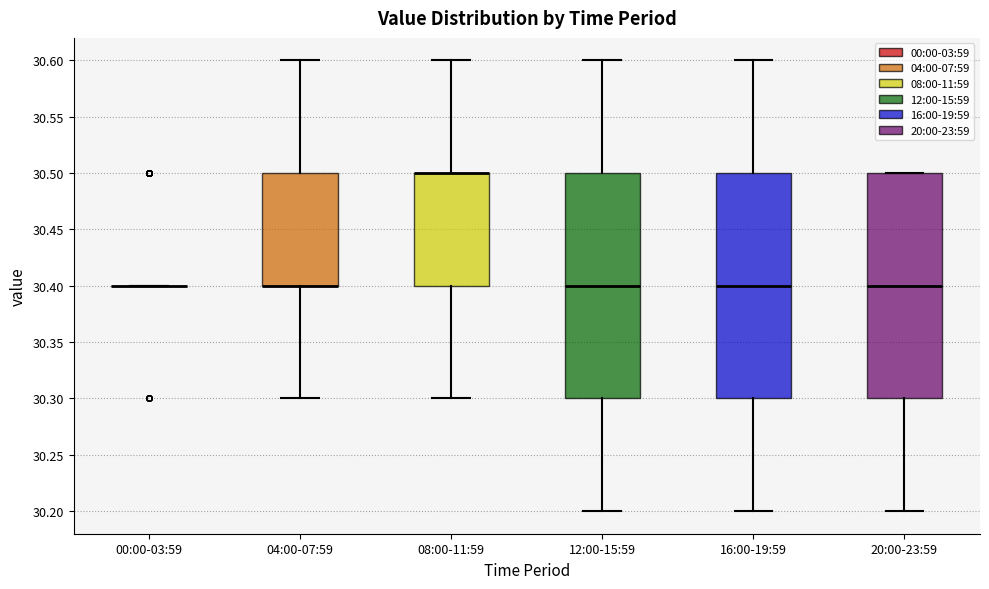

Reading left to right, read every box against the y-axis: the position of its median line, the range the box covers, and the ends of its whiskers. The values are not printed on the chart, so give them approximately, as read against the axis.

00:00-03:59: box collapsed to a line at 30.4, whiskers 30.4 to 30.4
04:00-07:59: median 30.4 (drawn on the box's lower edge), box 30.4 to 30.5, whiskers 30.3 to 30.6
08:00-11:59: median 30.5 (drawn on the box's upper edge), box 30.4 to 30.5, whiskers 30.3 to 30.6
12:00-15:59: median 30.4, box 30.3 to 30.5, whiskers 30.2 to 30.6
16:00-19:59: median 30.4, box 30.3 to 30.5, whiskers 30.2 to 30.6
20:00-23:59: median 30.4, box 30.3 to 30.5, whiskers 30.2 to 30.5